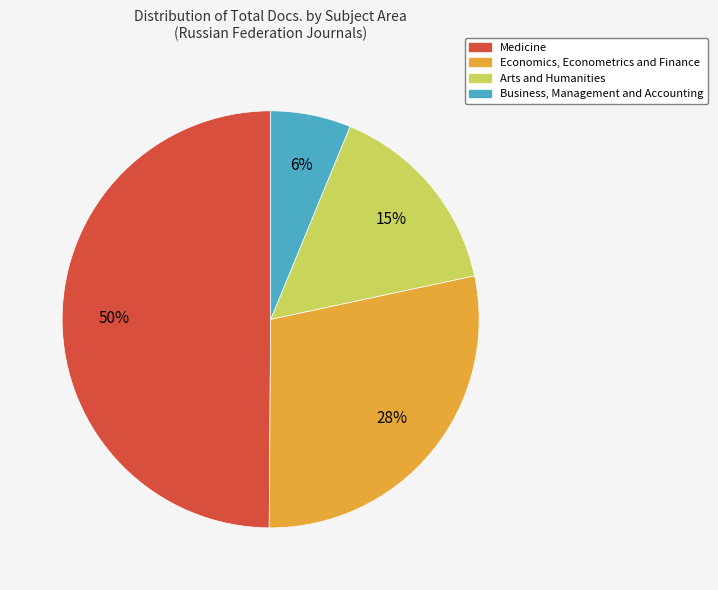

To the nearest percent, what is the difference between the largest and smallest slice percentages?

44%